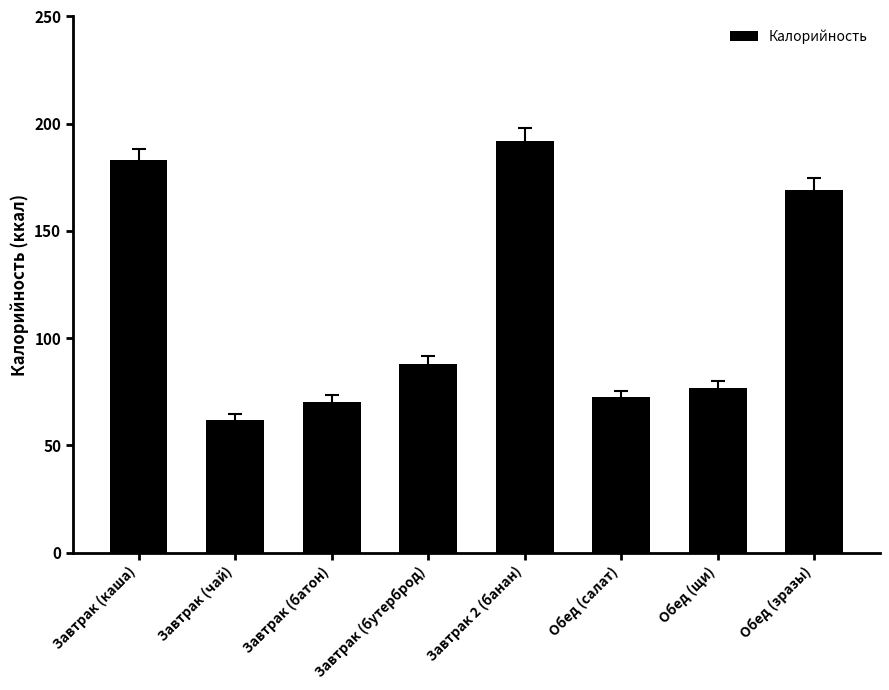

Where does the data first go above 88?

Завтрак (каша)